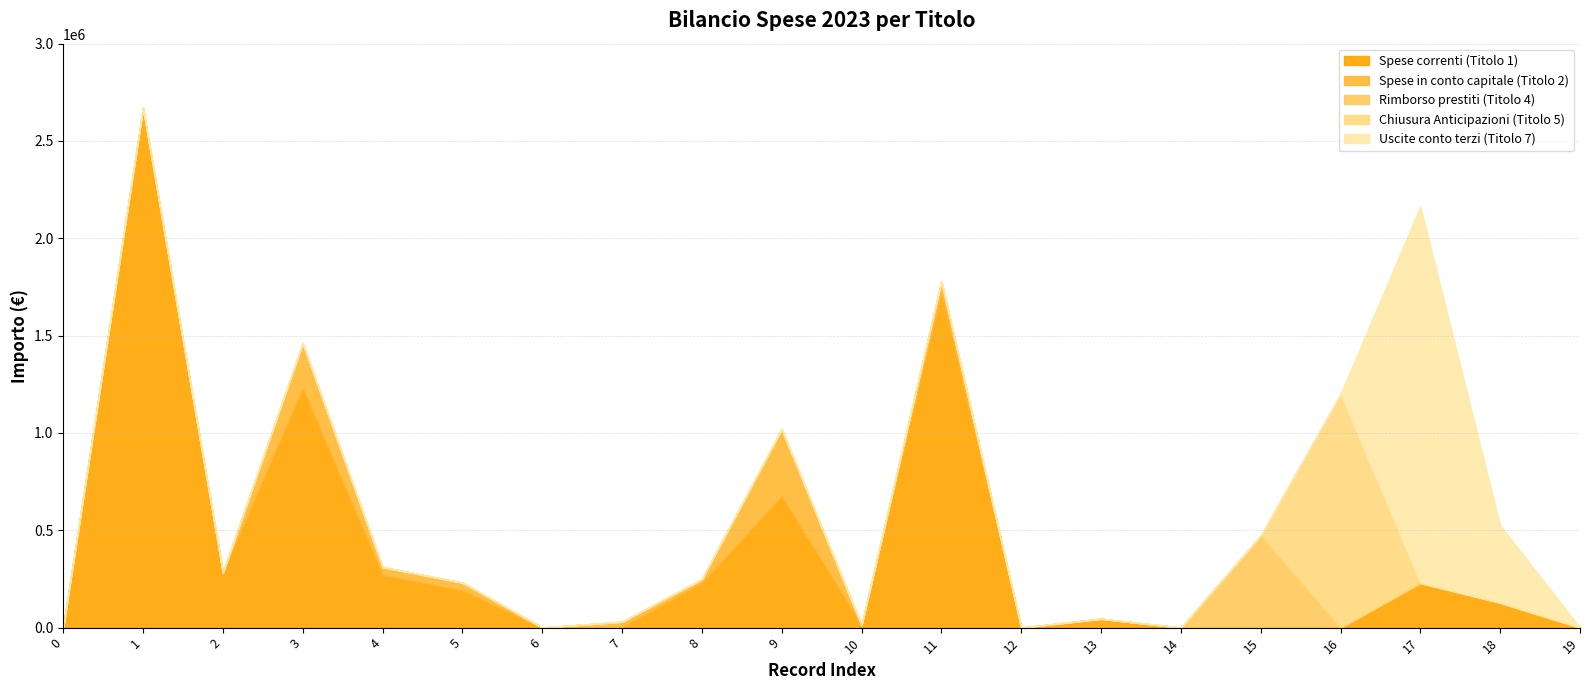

Reading left to right, transcribe all the data shown in this chart.

Spese correnti (Titolo 1): 0	2662700	282000	1230290	271100	191108	550	2000	229020	674750	12505	1719900	0	45440	0	0	0	229428	127738	0
Spese in conto capitale (Titolo 2): 0	7000	0	230000	40000	40000	0	28000	20000	345000	0	60000	0	0	0	0	0	0	0	0
Rimborso prestiti (Titolo 4): 0	0	0	0	0	0	0	0	0	0	0	0	0	0	0	473342	0	0	0	0
Chiusura Anticipazioni (Titolo 5): 0	0	0	0	0	0	0	0	0	0	0	0	0	0	0	0	1200000	0	0	0
Uscite conto terzi (Titolo 7): 0	0	0	0	0	0	0	0	0	0	0	0	0	0	0	0	0	1934825	396995	0